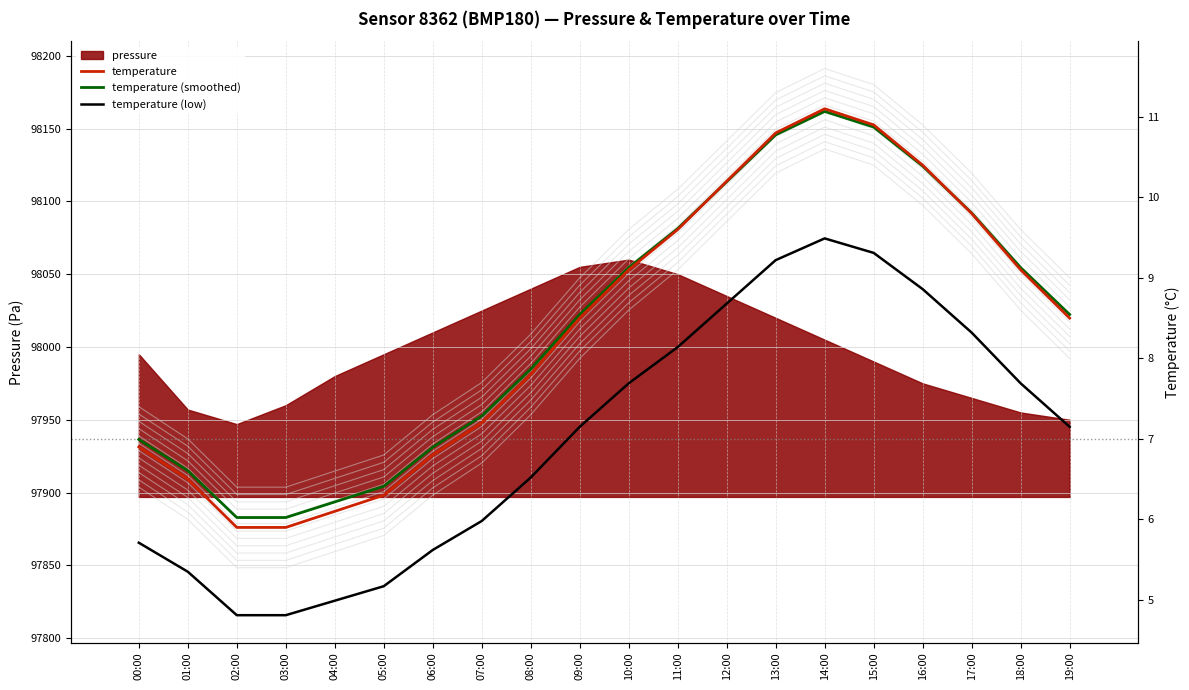

True or false: temperature (low) has a value of 14.4 at 11:00.

False